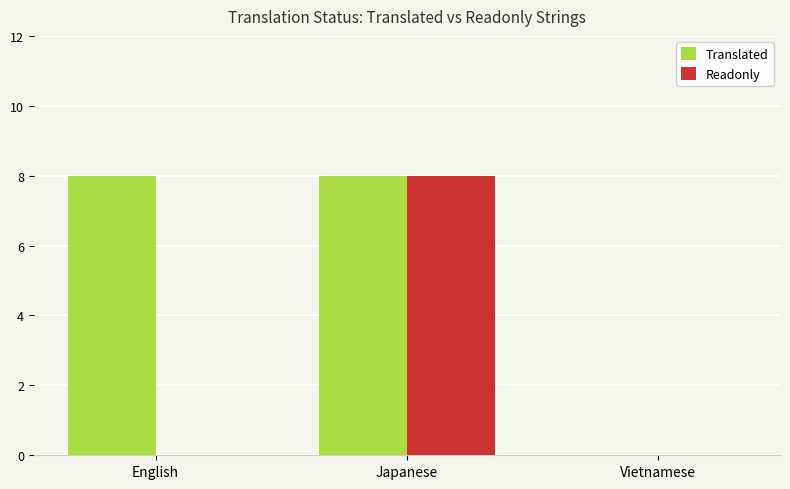

At which category is the sum across all series the highest?

Japanese